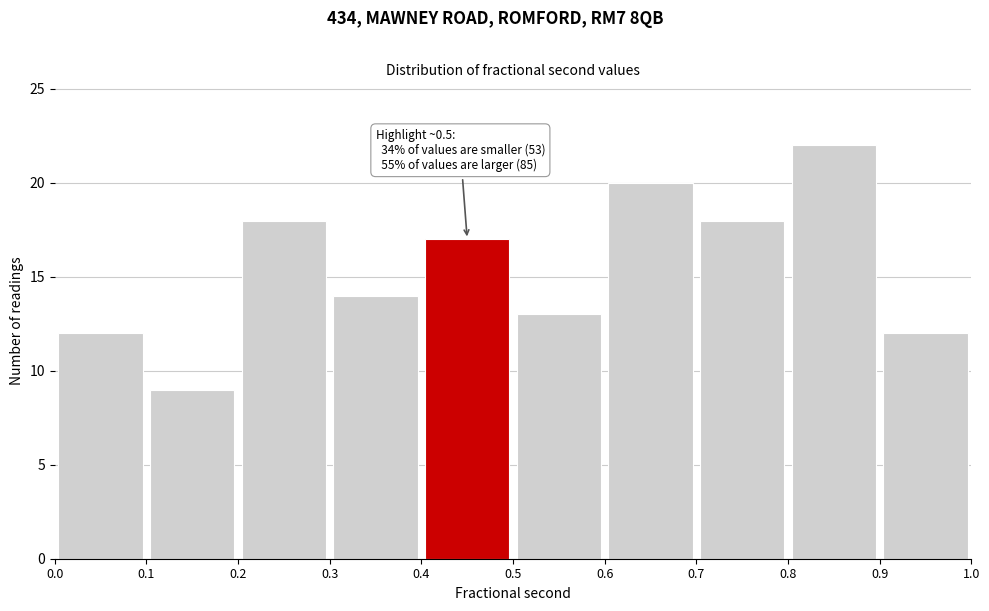

Over which range of the x-axis is the bar tallest?

0.8 to 0.9